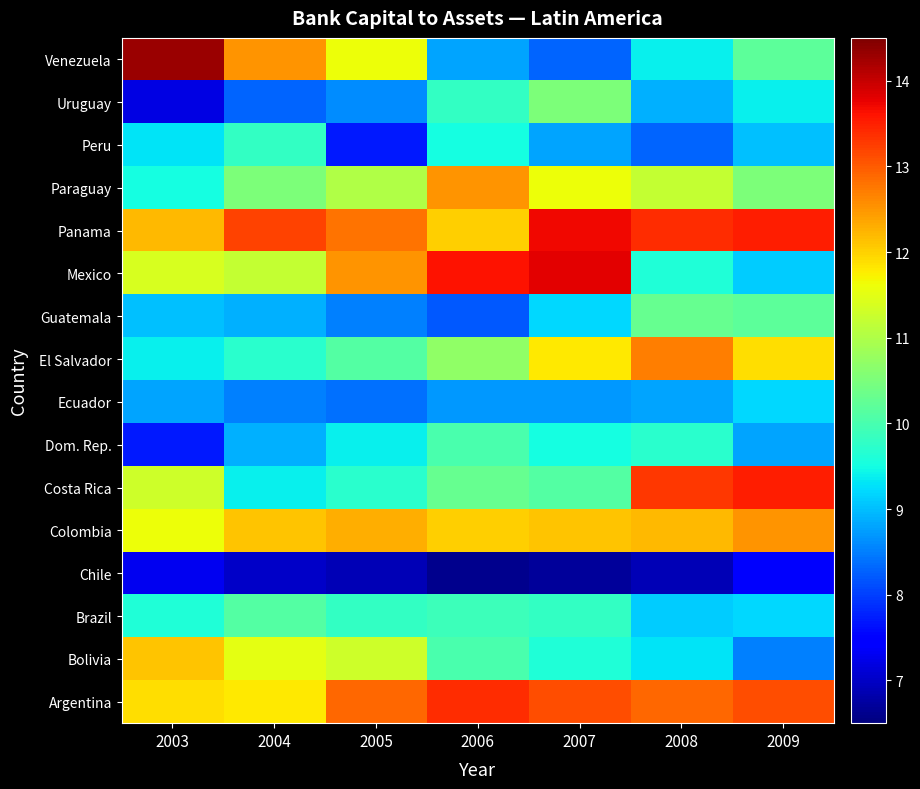

Between 2009 and 2008, which is larger?

2009